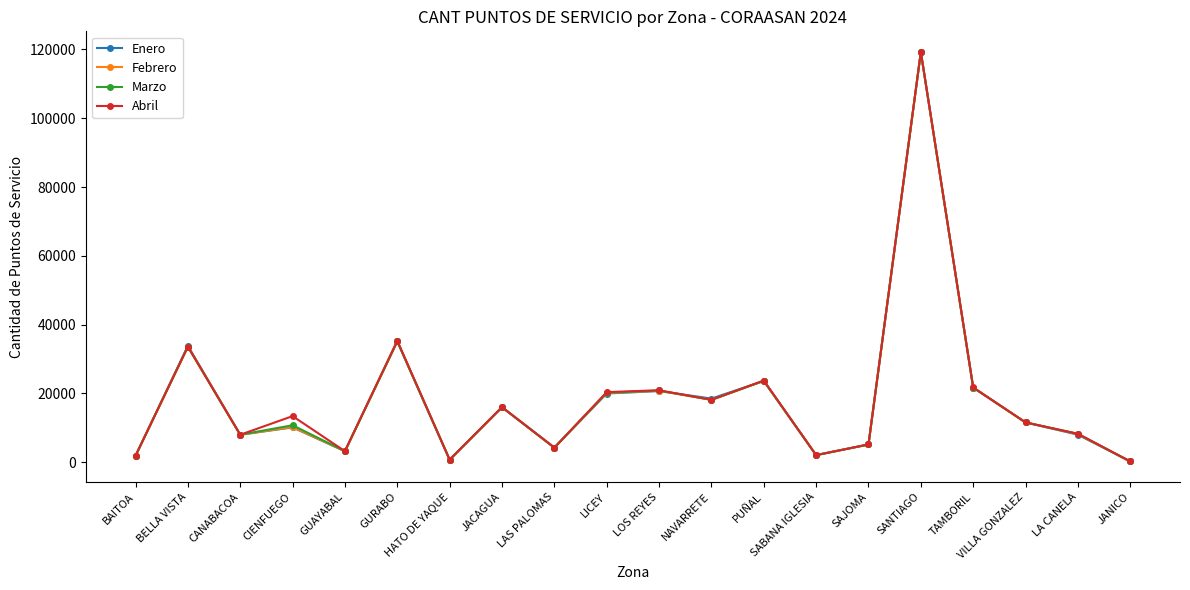

At which category does Marzo reach its first local valley?

CANABACOA